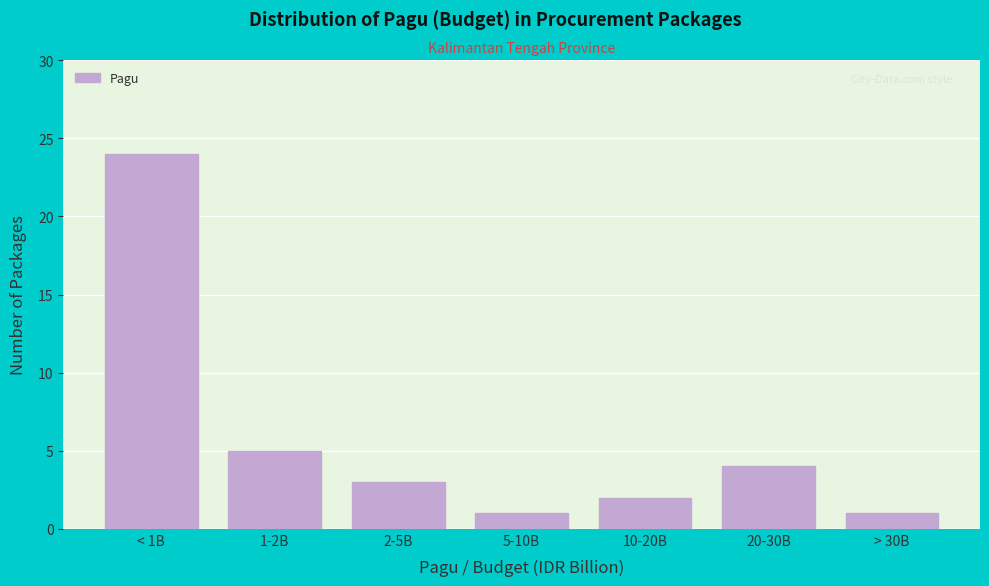

Reading right to left, transcribe all the data shown in this chart.

1	4	2	1	3	5	24